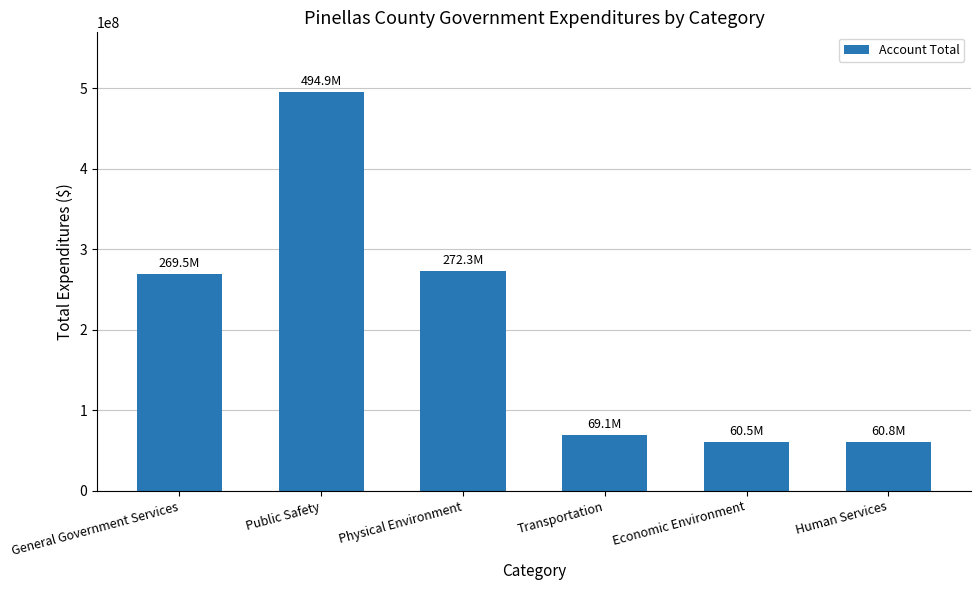

What is the label of the 1st bar from the right?

Human Services